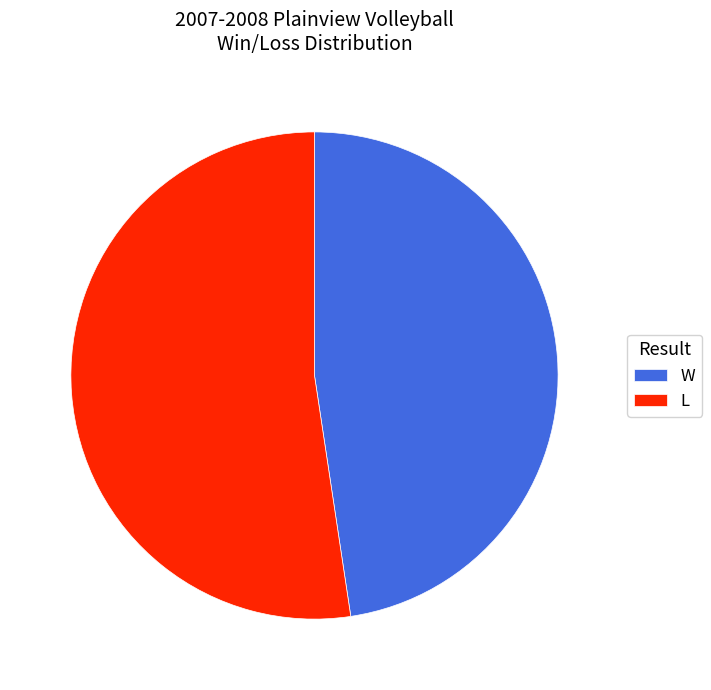

True or false: W accounts for 33% of the total.

False